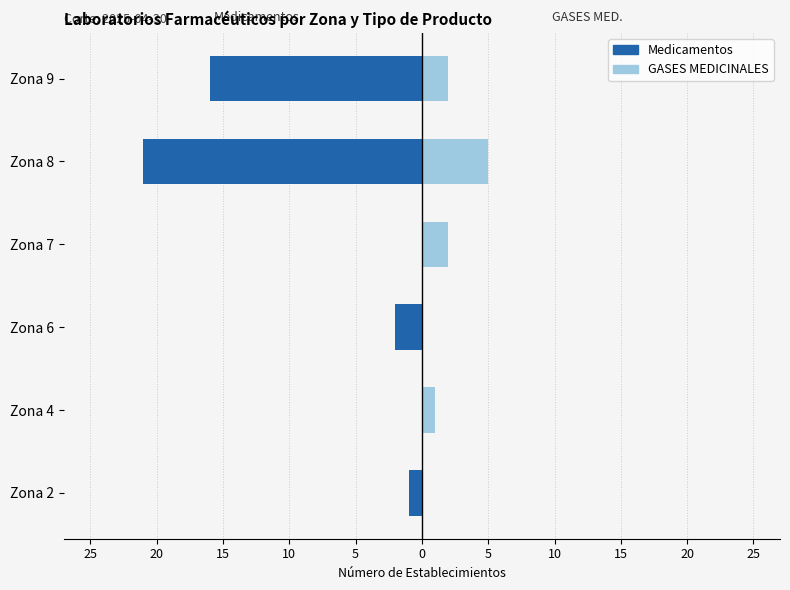

What is the sum of all Medicamentos values?

-40